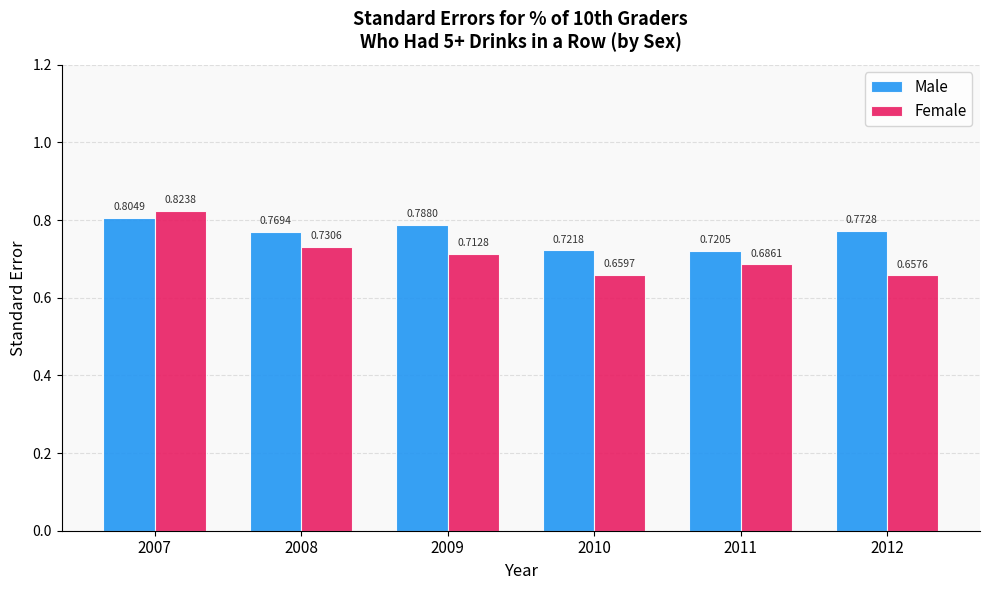

What is the difference between the maximum and minimum values in the Male series?

0.1